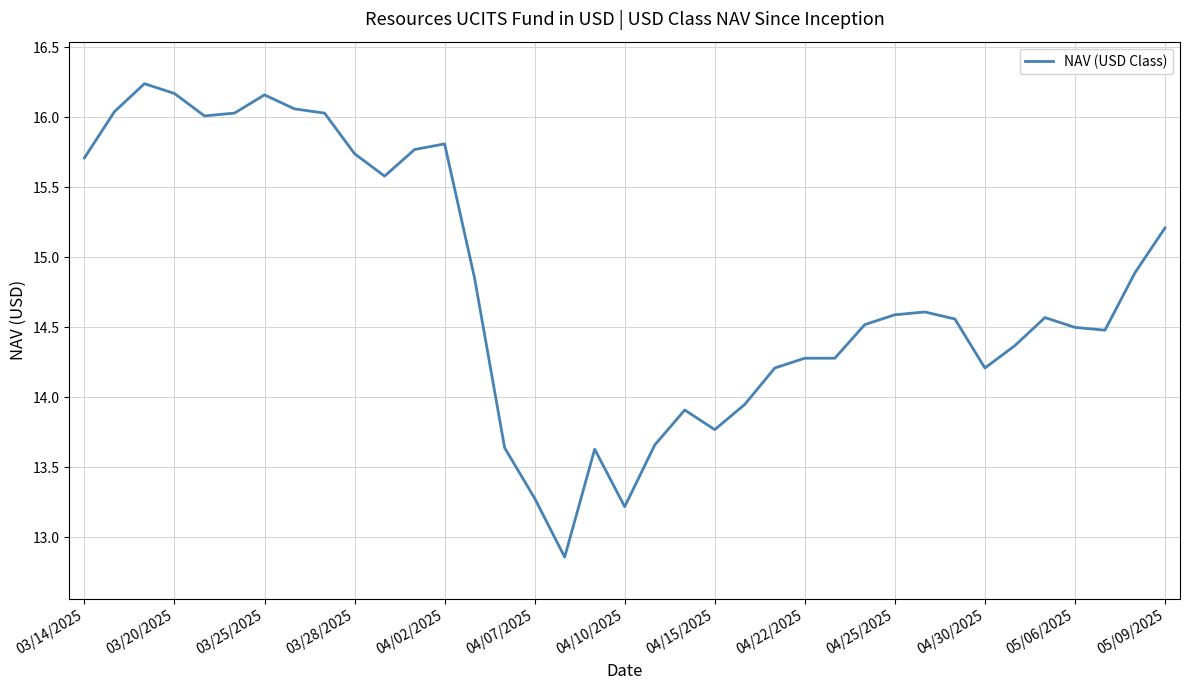

What is the difference between the maximum and minimum values?

3.4